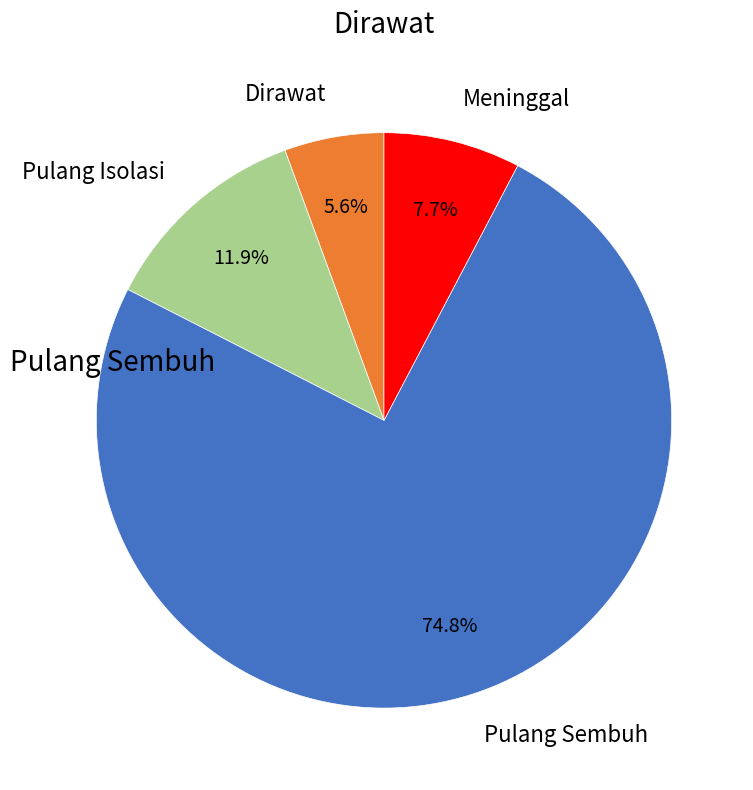

Is there a majority slice in this chart?

Yes